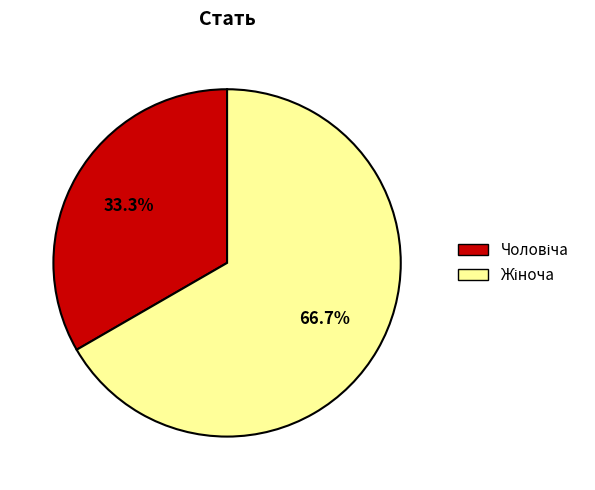

Is there a majority slice in this chart?

Yes